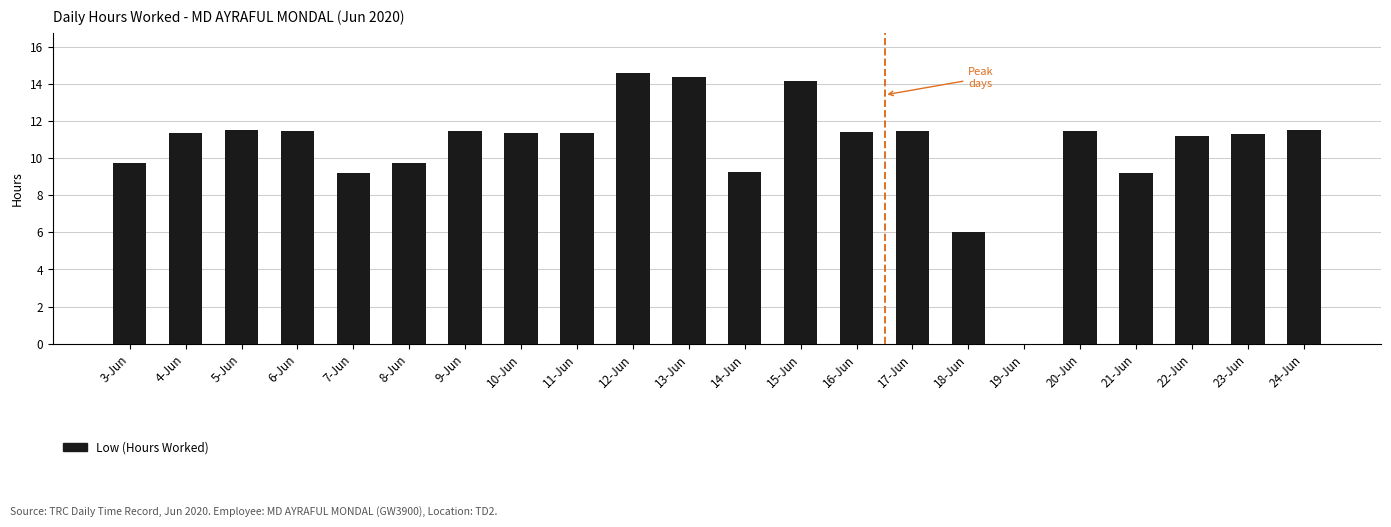

At which label is the value closest to 7?

18-Jun